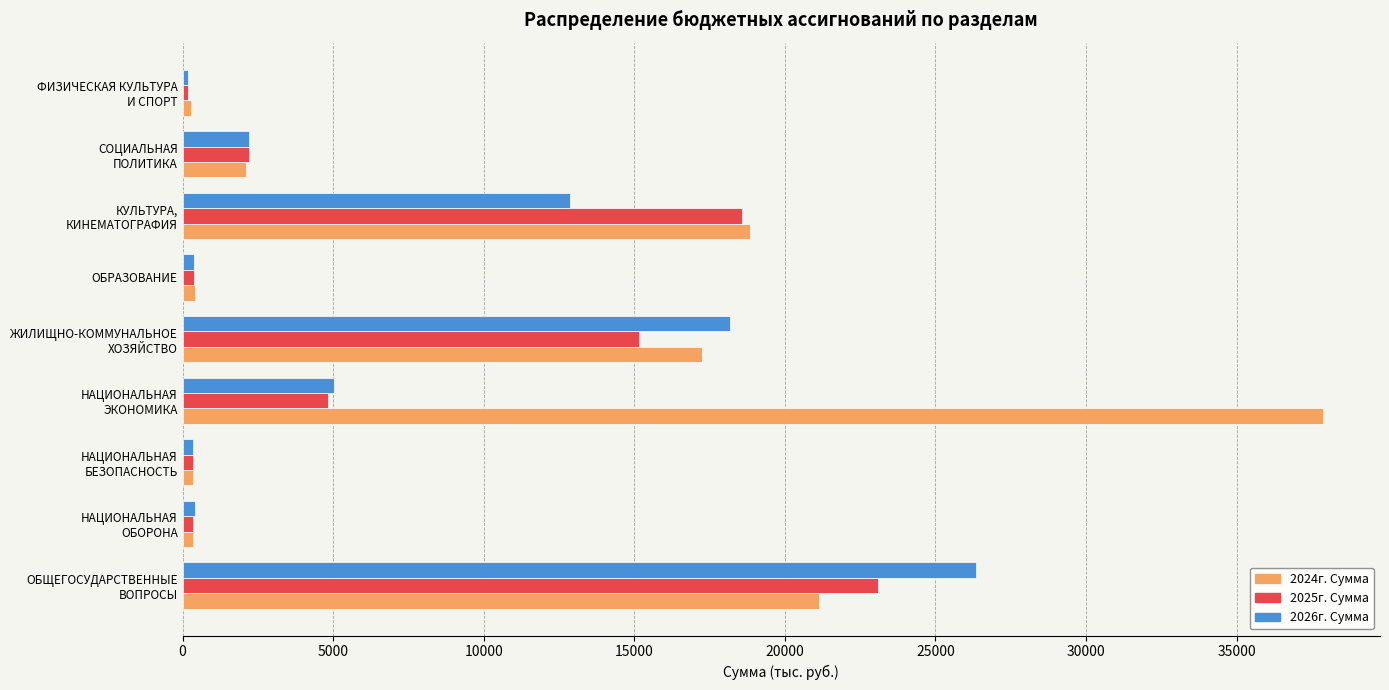

What is the difference between the second highest and minimum values in the 2025г. Сумма series?

18388.0